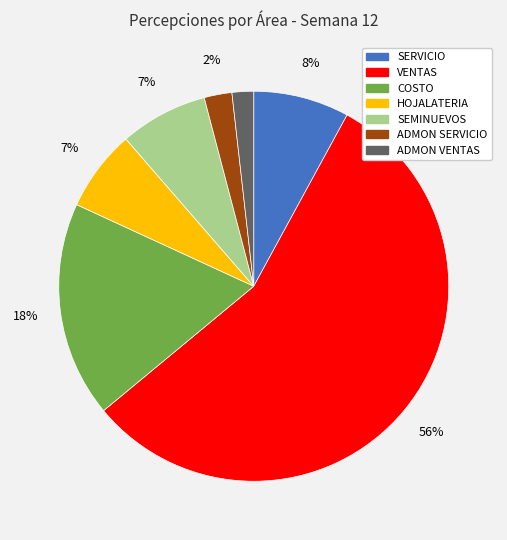

Between VENTAS and ADMON SERVICIO, which is larger?

VENTAS